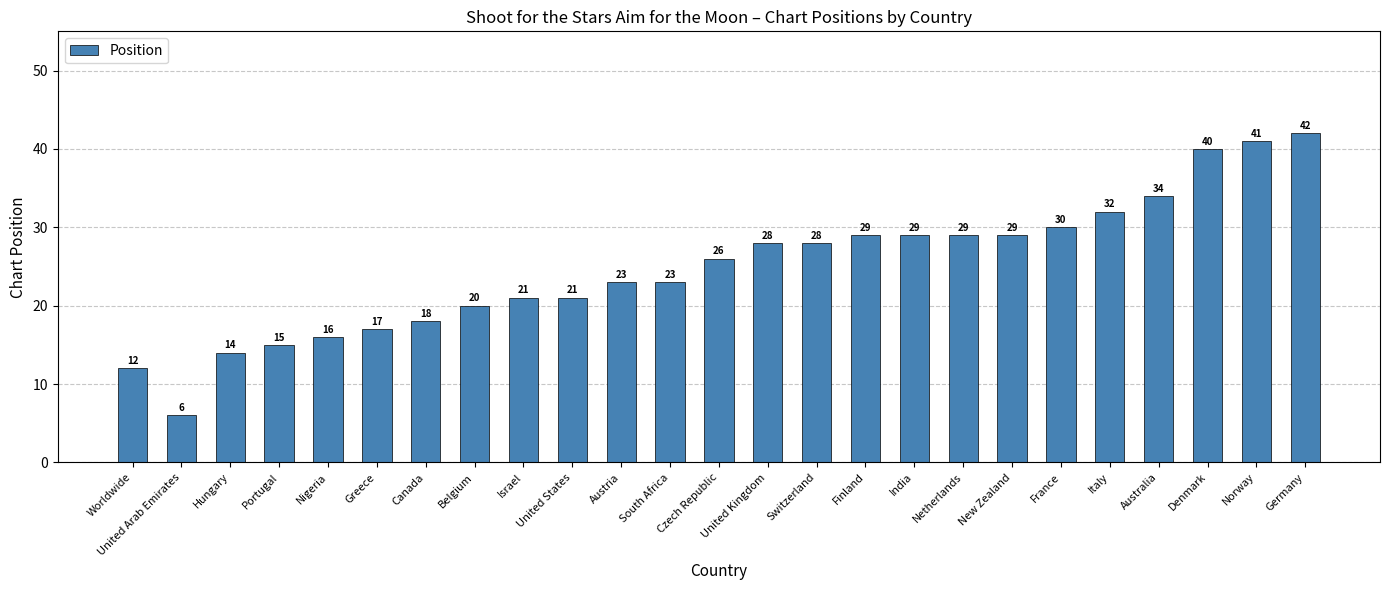

The value at Finland is 29. True or false?

True